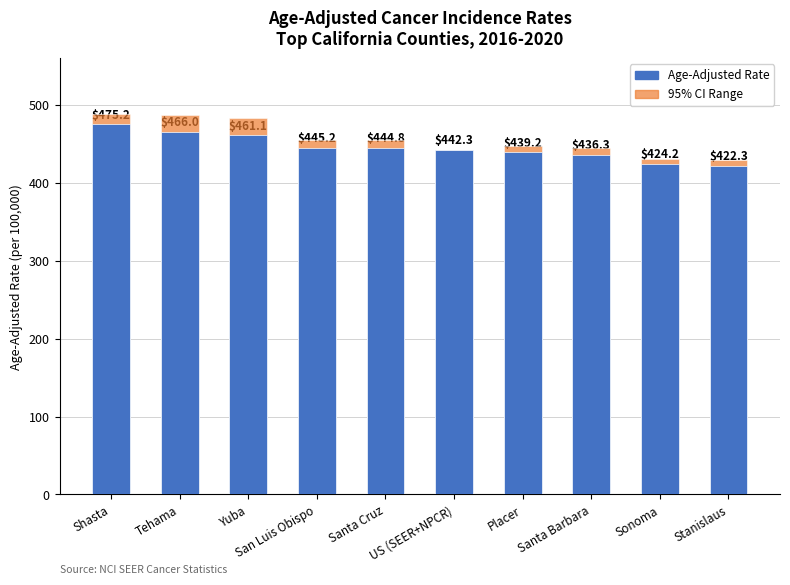

What is the greatest value displayed?

475.2